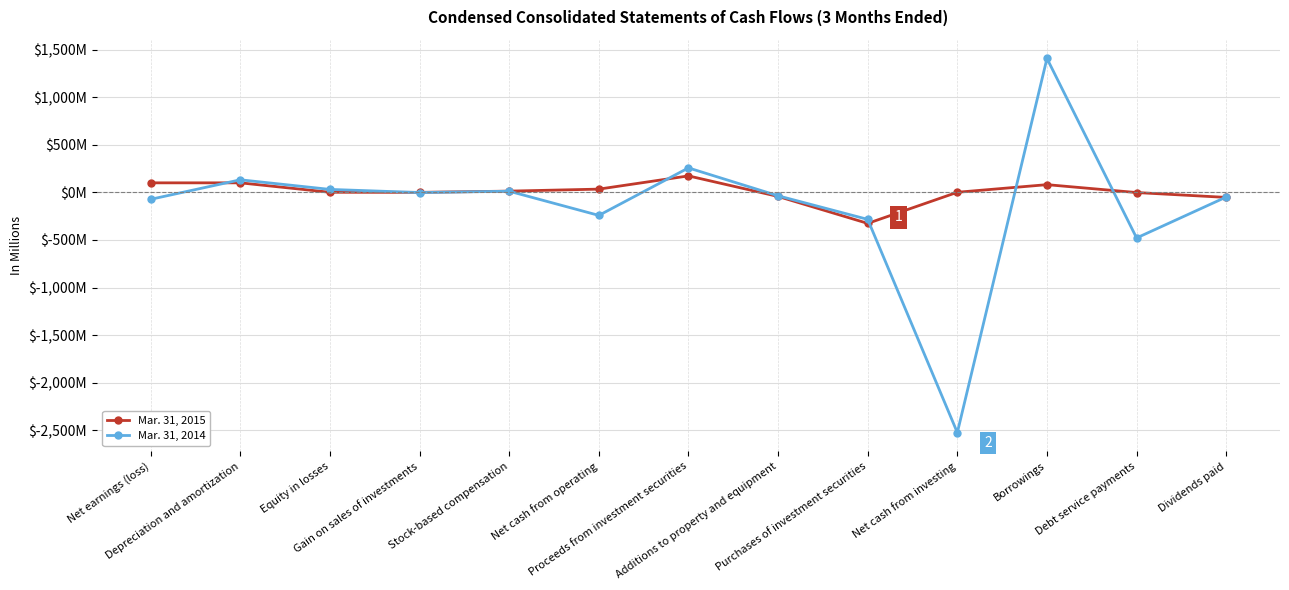

Count the number of data series in this chart.

2